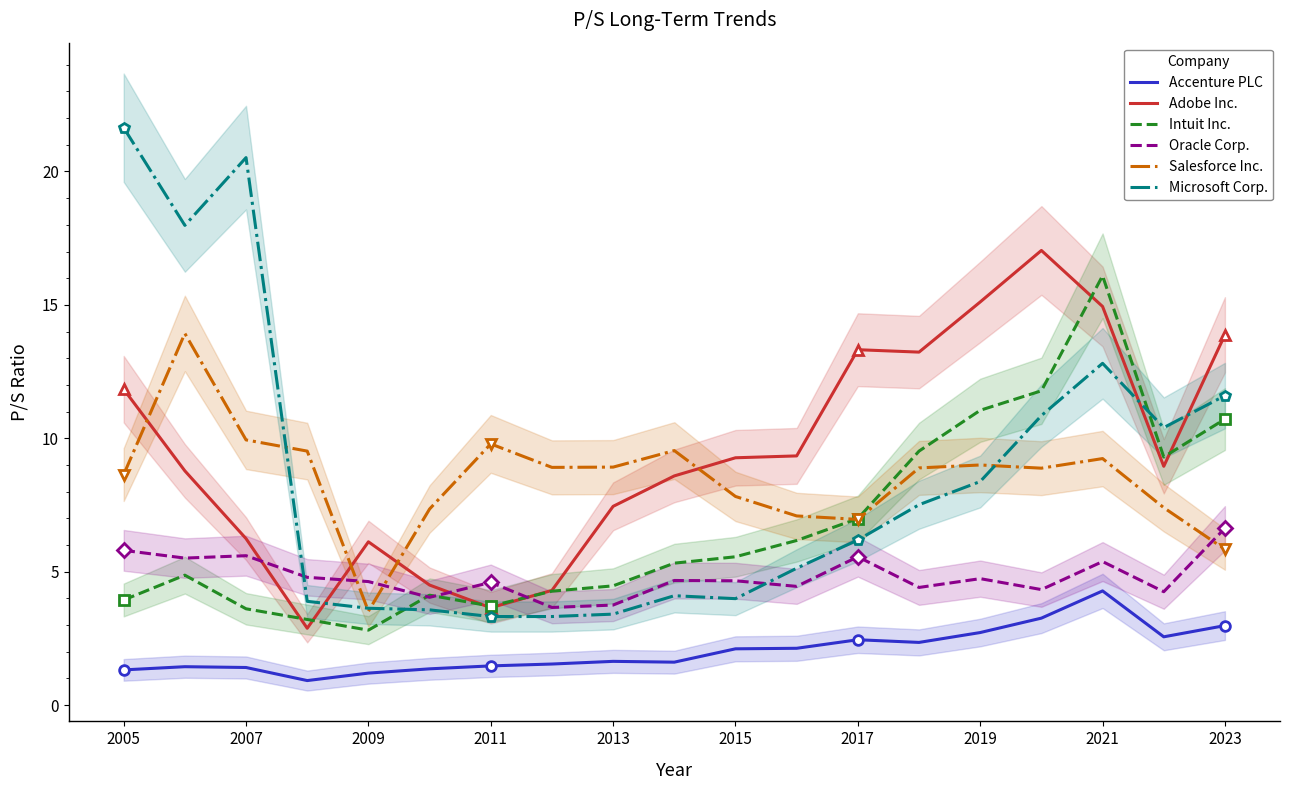

Reading right to left, transcribe all the data shown in this chart.

Accenture PLC: 3.0	2.6	4.3	3.3	2.7	2.4	2.5	2.1	2.1	1.6	1.6	1.5	1.5	1.4	1.2	0.9	1.4	1.4	1.3
Adobe Inc.: 13.9	8.9	14.9	17.0	15.1	13.2	13.3	9.3	9.3	8.6	7.5	4.3	3.6	4.5	6.1	2.9	6.2	8.8	11.8
Intuit Inc.: 10.7	9.3	16.1	11.8	11.1	9.5	7.0	6.2	5.6	5.3	4.5	4.3	3.7	4.1	2.8	3.2	3.6	4.9	3.9
Oracle Corp.: 6.6	4.2	5.4	4.3	4.7	4.4	5.6	4.5	4.7	4.7	3.8	3.7	4.6	4.0	4.6	4.8	5.6	5.5	5.8
Salesforce Inc.: 5.8	7.4	9.2	8.9	9.0	8.9	7.0	7.1	7.8	9.5	8.9	8.9	9.8	7.3	3.5	9.5	9.9	13.9	8.6
Microsoft Corp.: 11.6	10.4	12.8	10.8	8.4	7.5	6.2	5.1	4.0	4.1	3.4	3.3	3.3	3.6	3.6	3.9	20.5	18.0	21.6